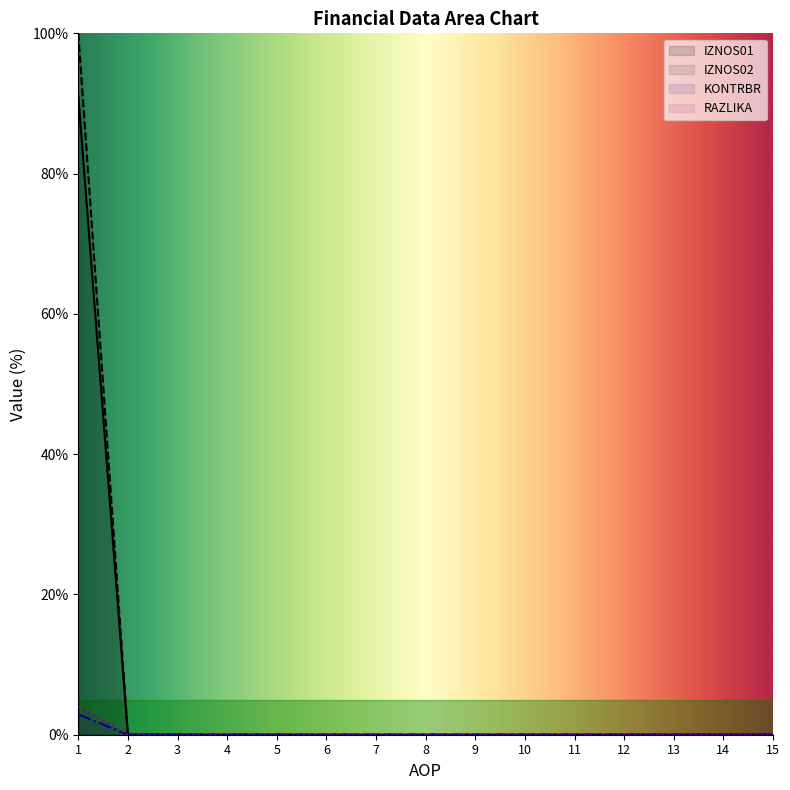

True or false: IZNOS01 and KONTRBR intersect in this chart.

False